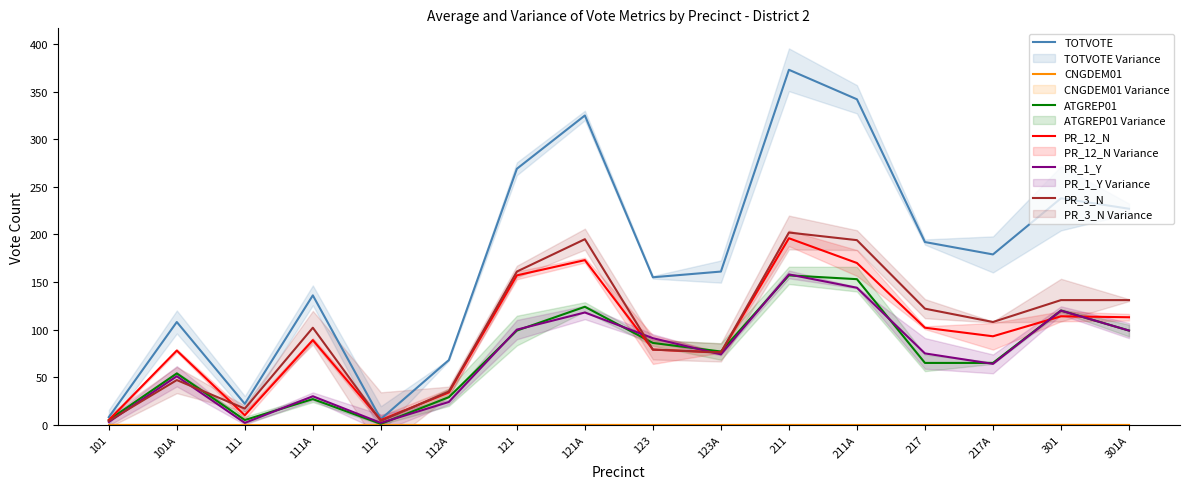

What is the label of the 9th point from the left?

123